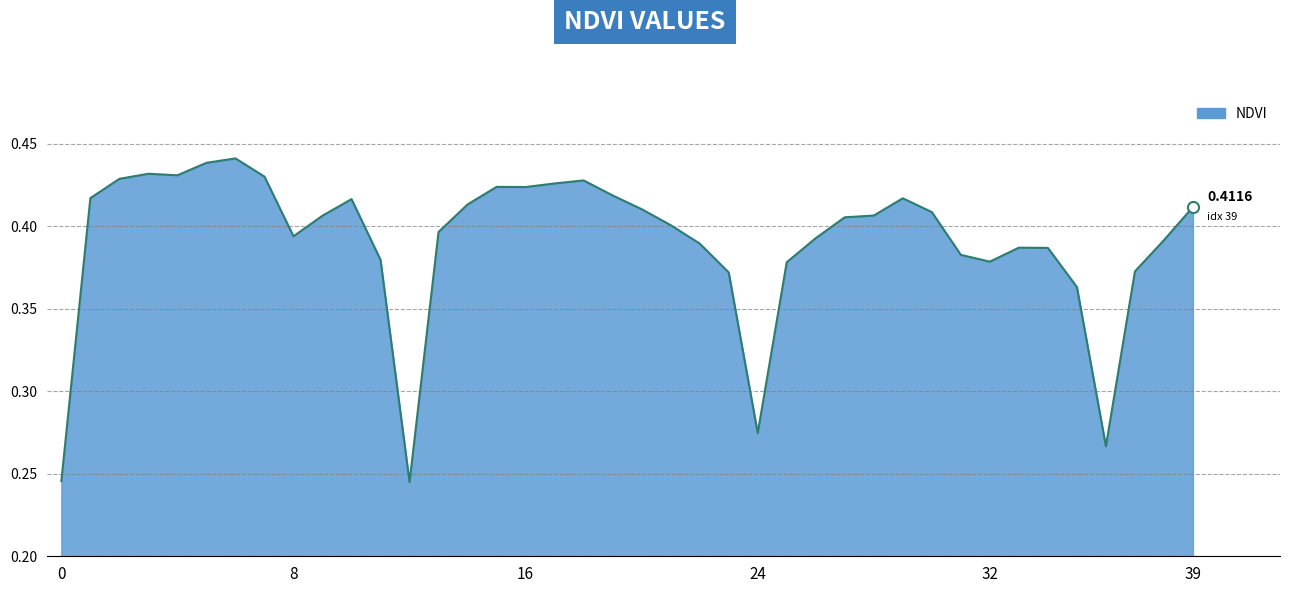

What is the difference between the maximum and minimum values?

0.2